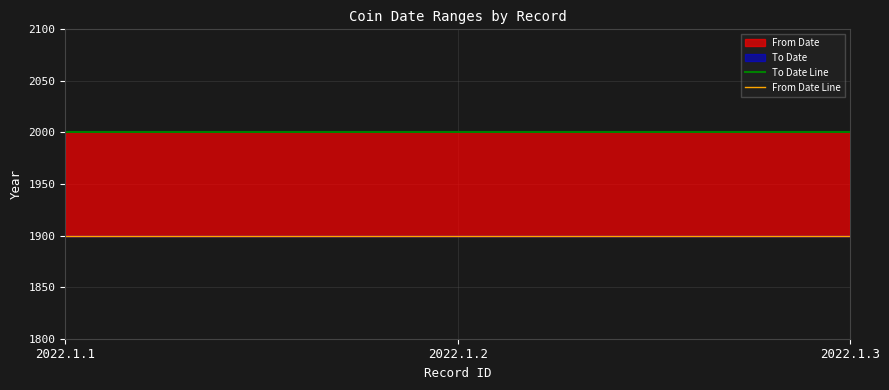

Reading left to right, extract all data points from this chart.

To Date Line: 2022.1.1=2000	2022.1.2=2000	2022.1.3=2000
From Date Line: 2022.1.1=1900	2022.1.2=1900	2022.1.3=1900